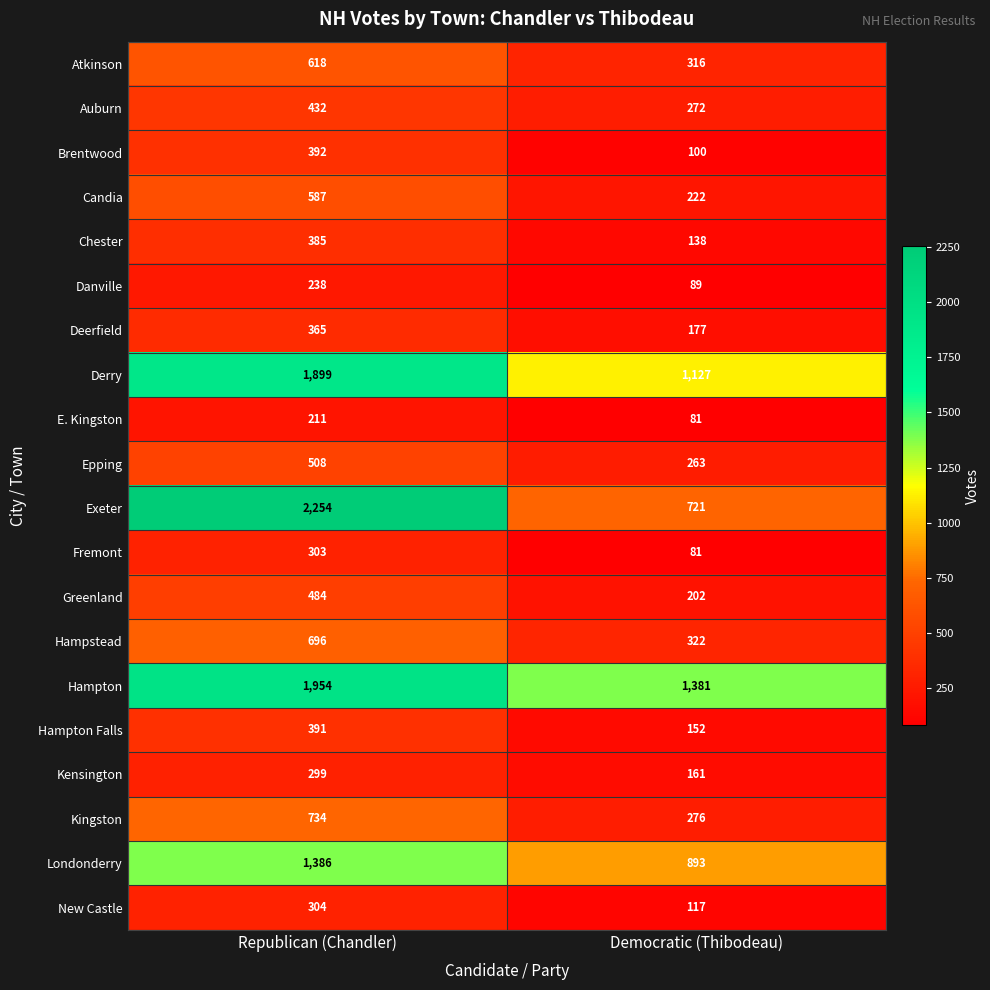

What is the average value of the Exeter series?

1488